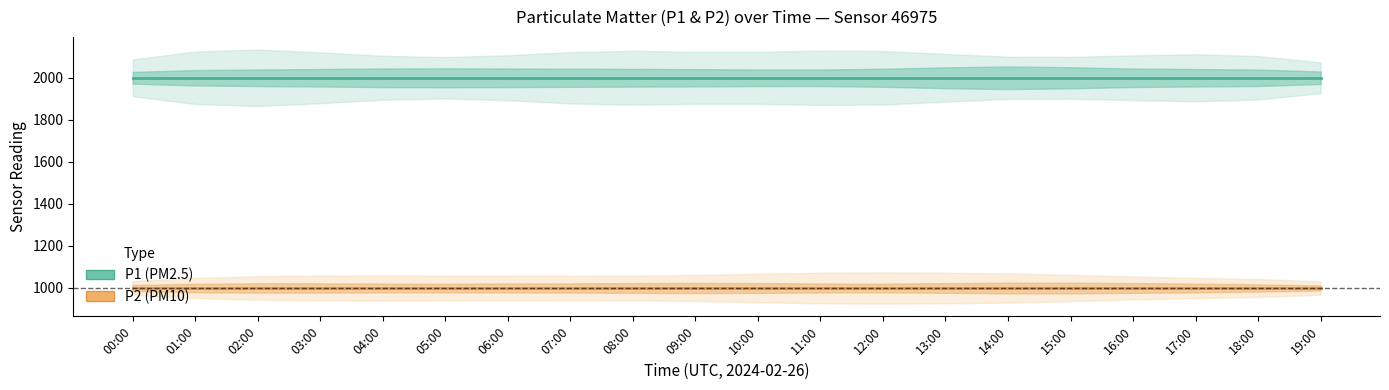

True or false: P2 and P1 intersect in this chart.

False